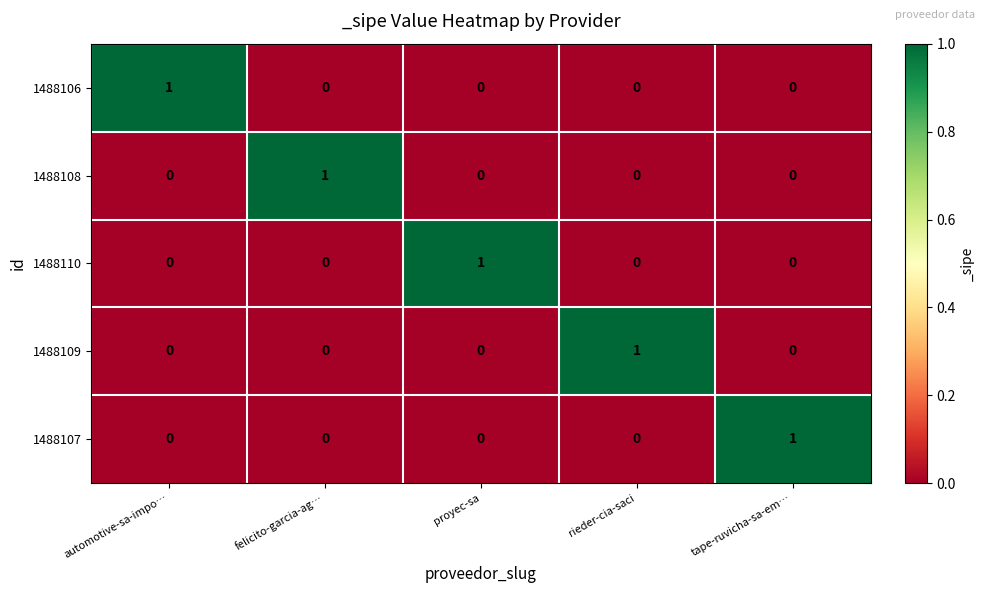

How many values in the 1488109 series exceed 0?

1